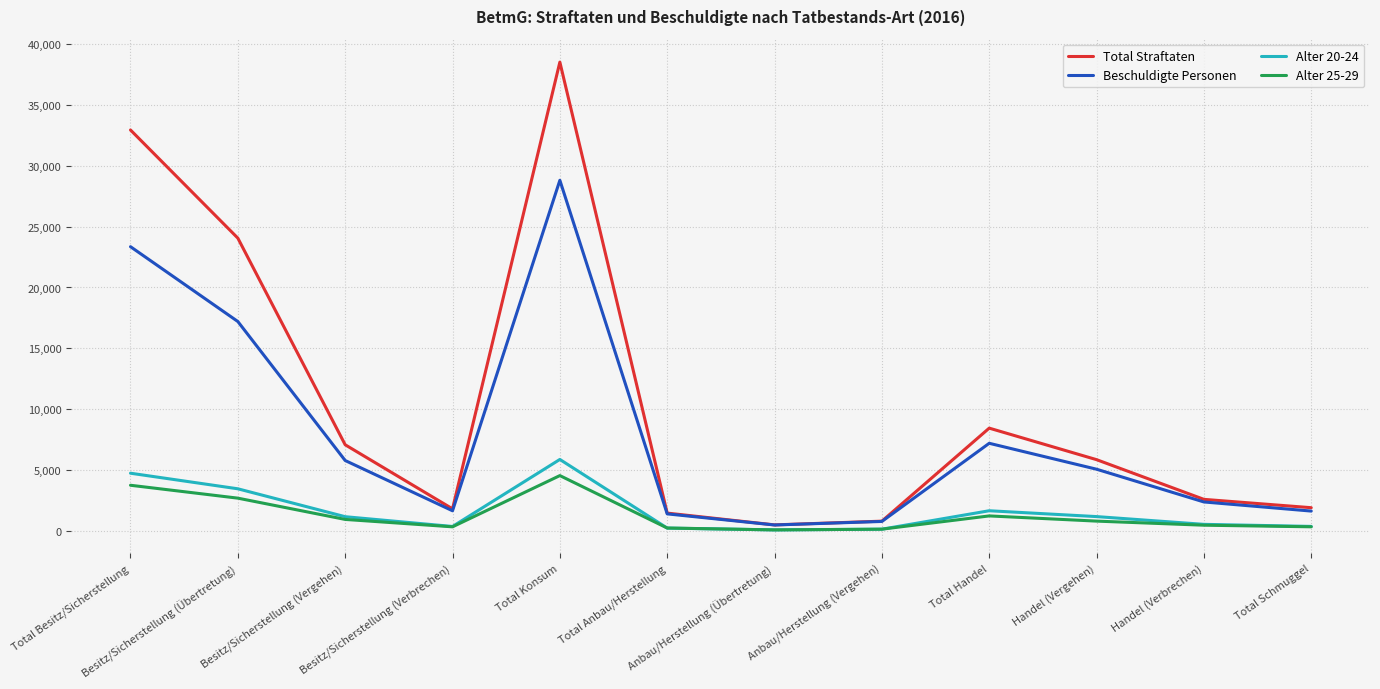

Which series has the widest spread of values?

Total Straftaten